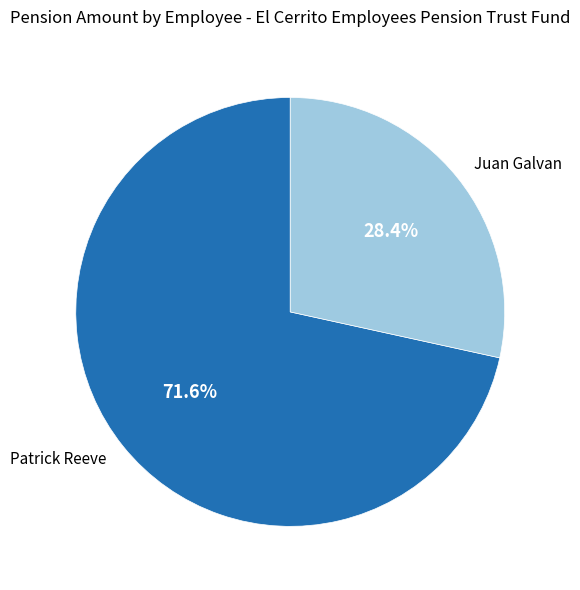

Is it true that Patrick Reeve is 66% of the pie?

False